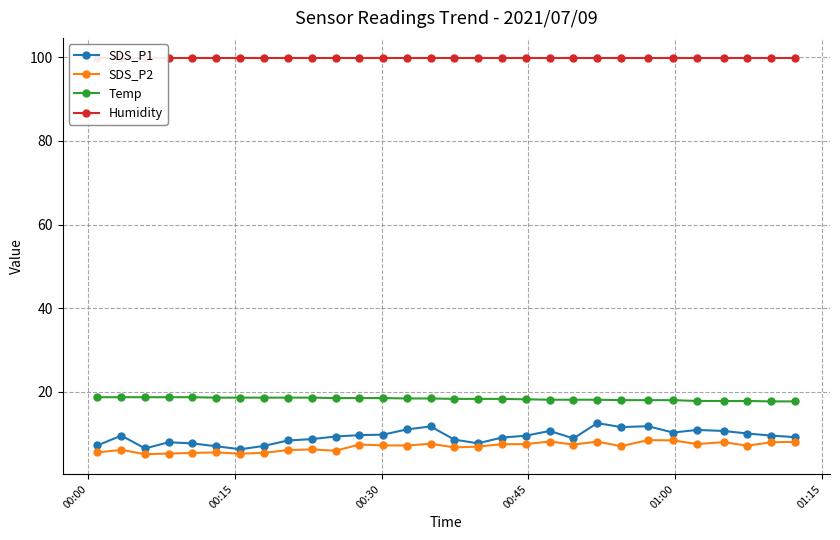

True or false: Temp and SDS_P2 cross at least once.

False